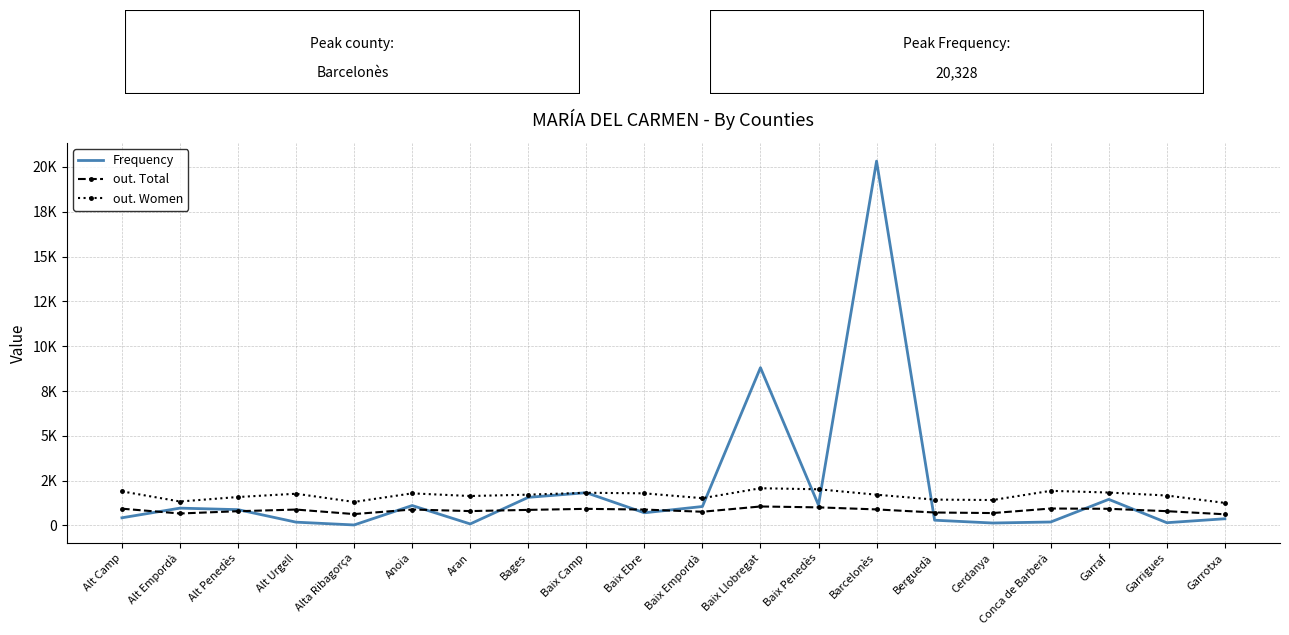

True or false: out. Total and Frequency cross at least once.

True